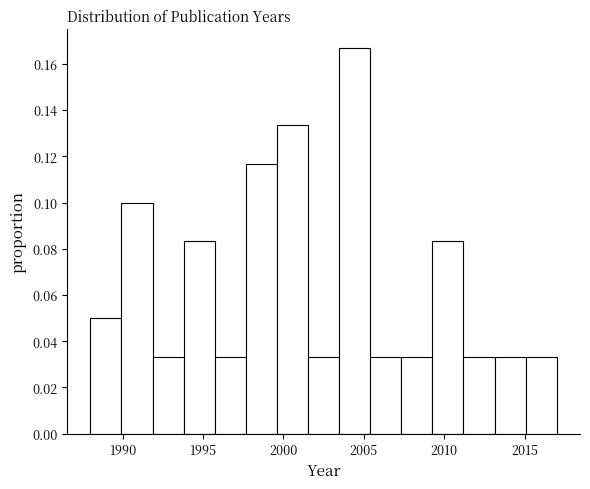

Read against the x-axis, roughly where is the centre of the tallest bar?

2004.5